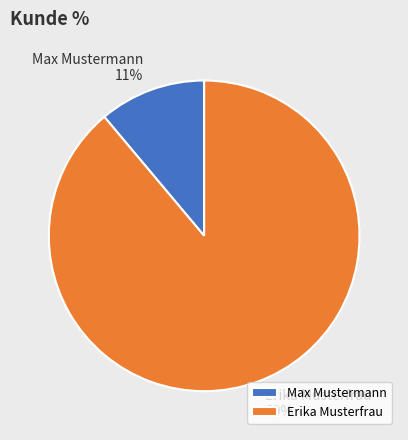

Count the number of slices in the pie.

2